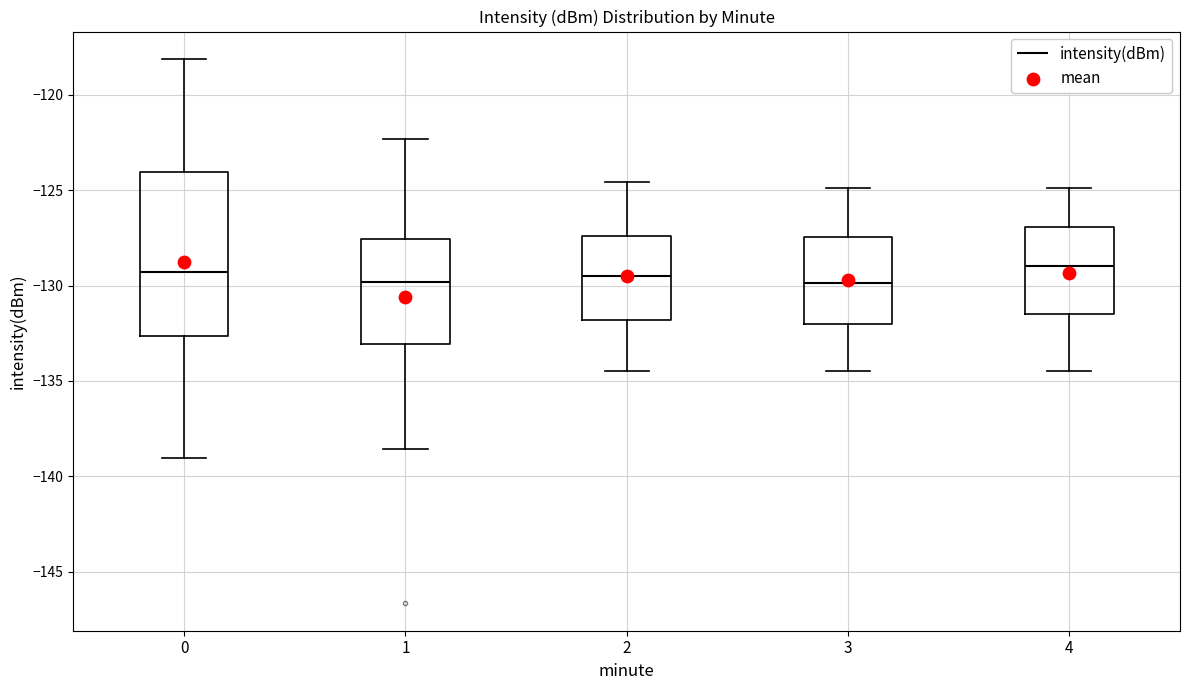

Where does the upper whisker of the box at x = 2 end on the y-axis? The values are not printed on the chart, so give them approximately, as read against the axis.

-124.5